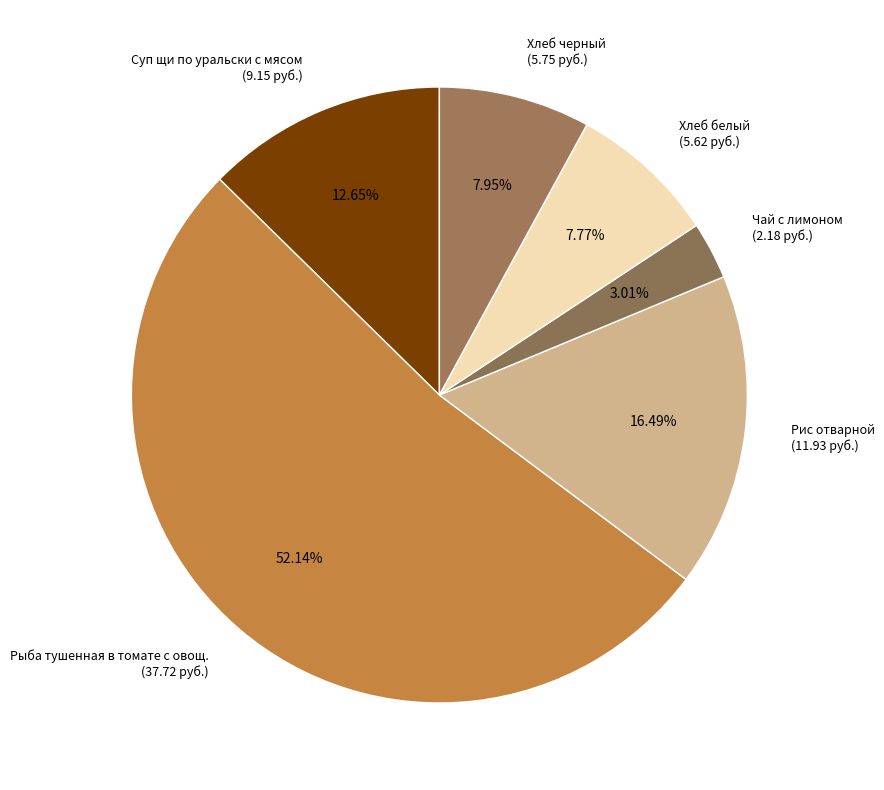

What is the majority slice?

Рыба тушенная в томате с овощ.